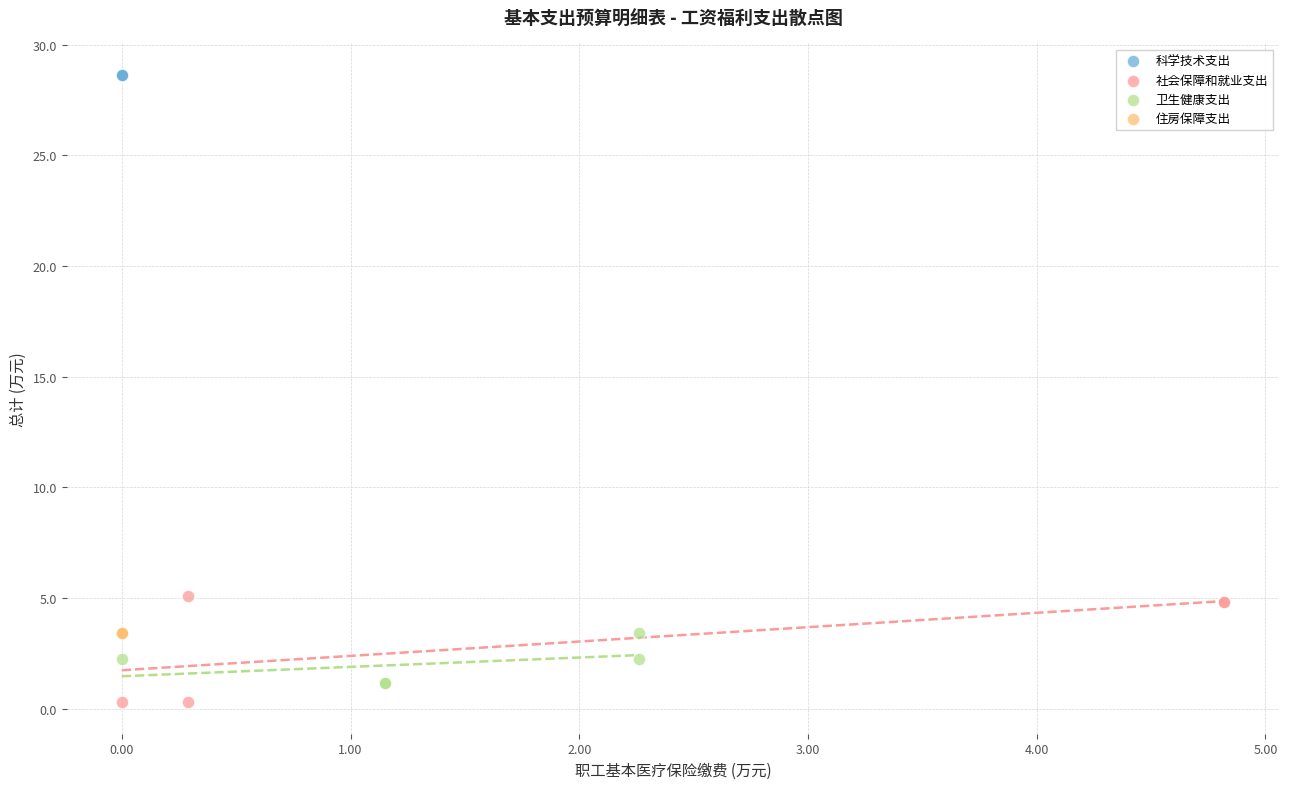

What are all the series names shown in the legend?

科学技术支出, 社会保障和就业支出, 卫生健康支出, 住房保障支出